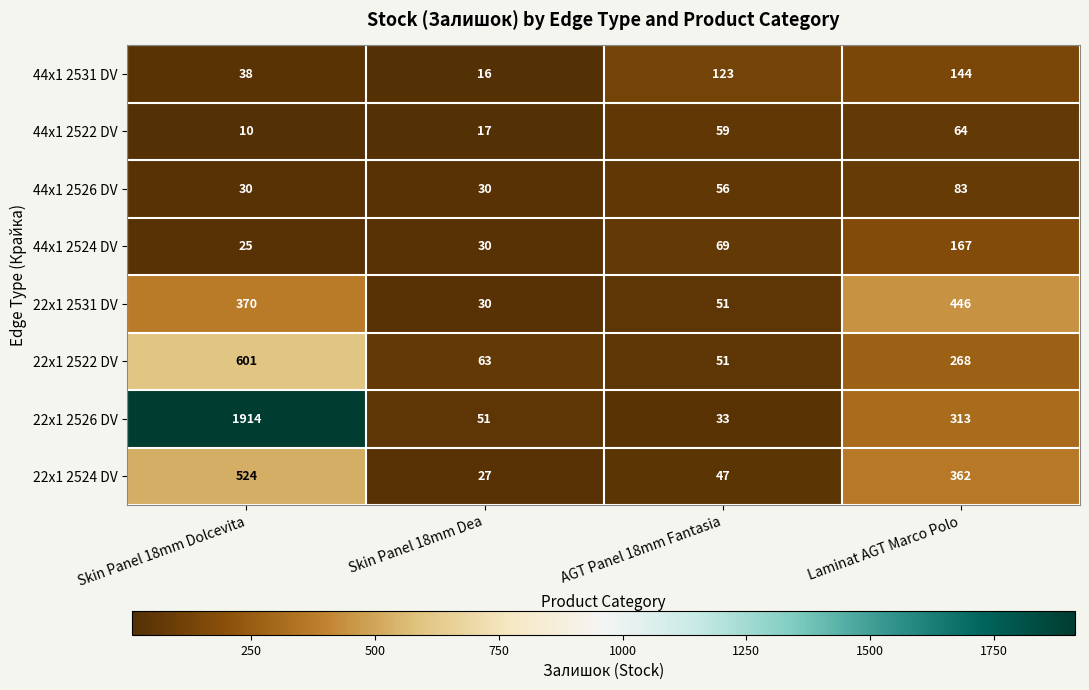

Which series has the largest total across all categories?

22x1 2526 DV